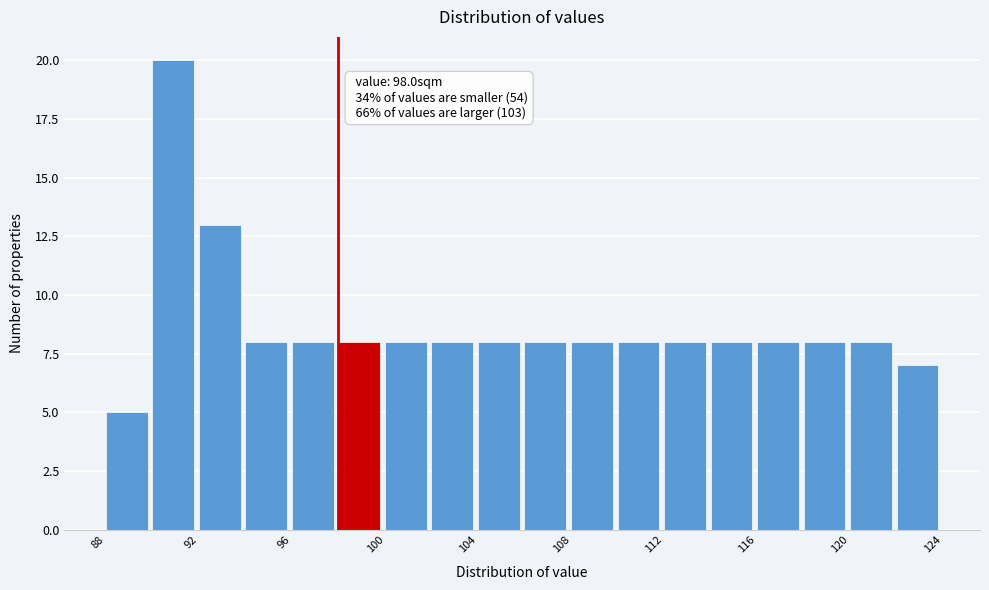

Which range on the x-axis has the tallest bar?

90 to 92